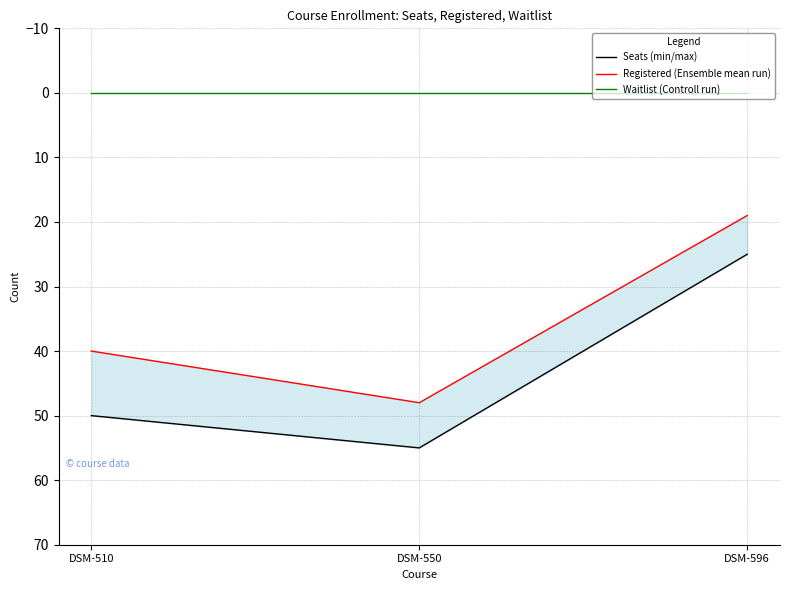

How many values in the Seats (min/max) series exceed 50?

1